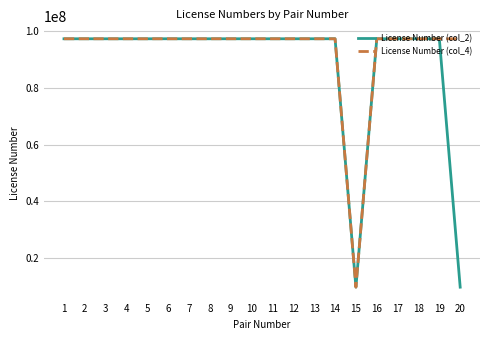

True or false: License Number (col_4) has more than 2 points higher than both neighbors.

True